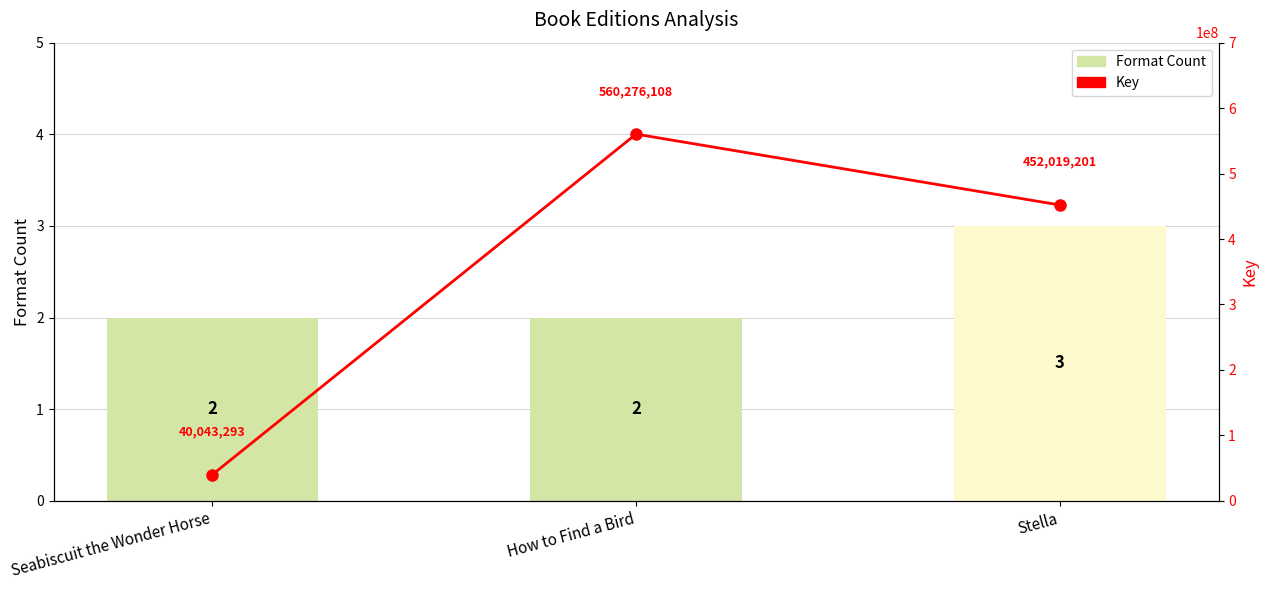

What is the total value across all series at How to Find a Bird?

560276110